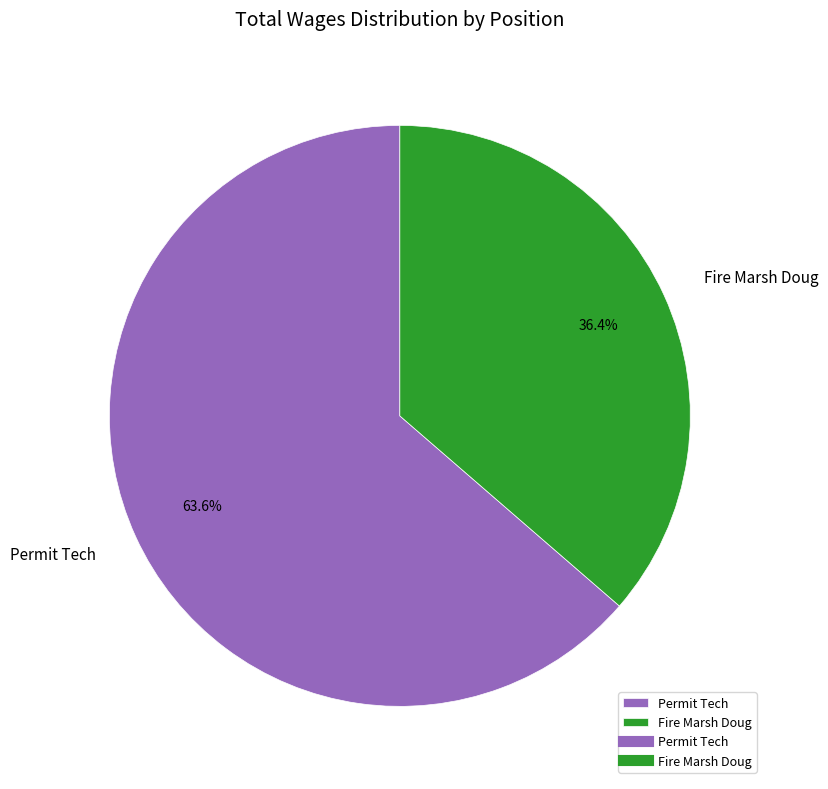

What percentage is NOT represented by Fire Marsh Doug?

63.6%